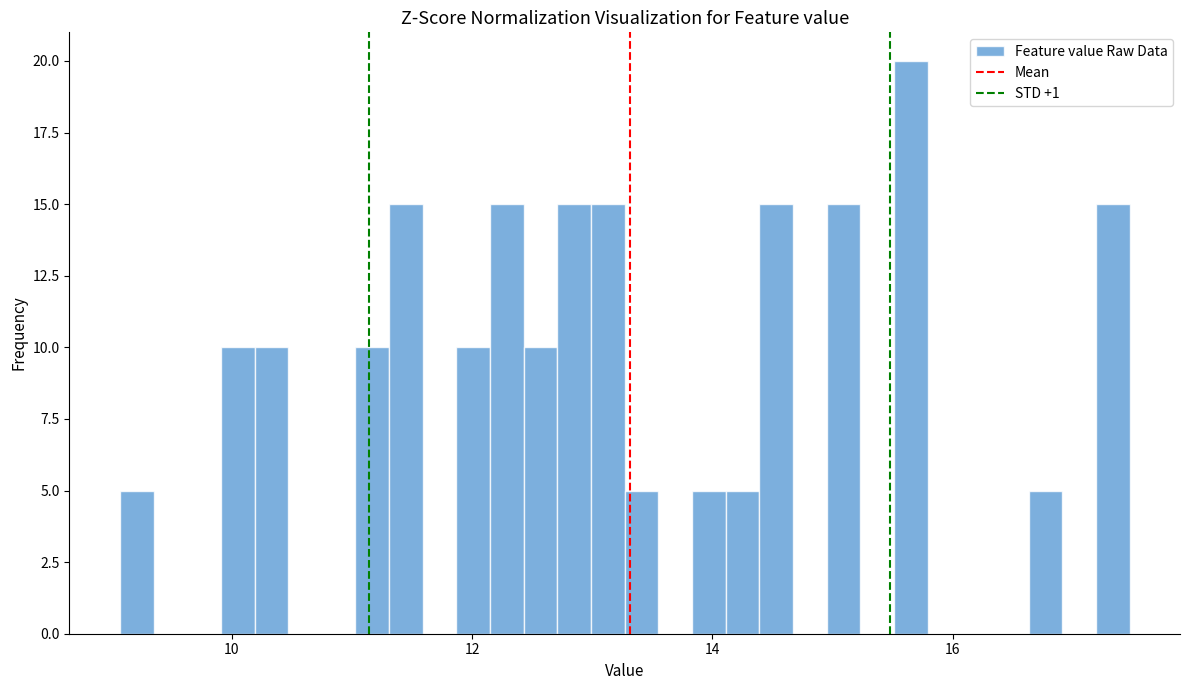

Around what value on the x-axis is the tallest bar? Give the approximate position of its centre, as read against the axis.

15.6